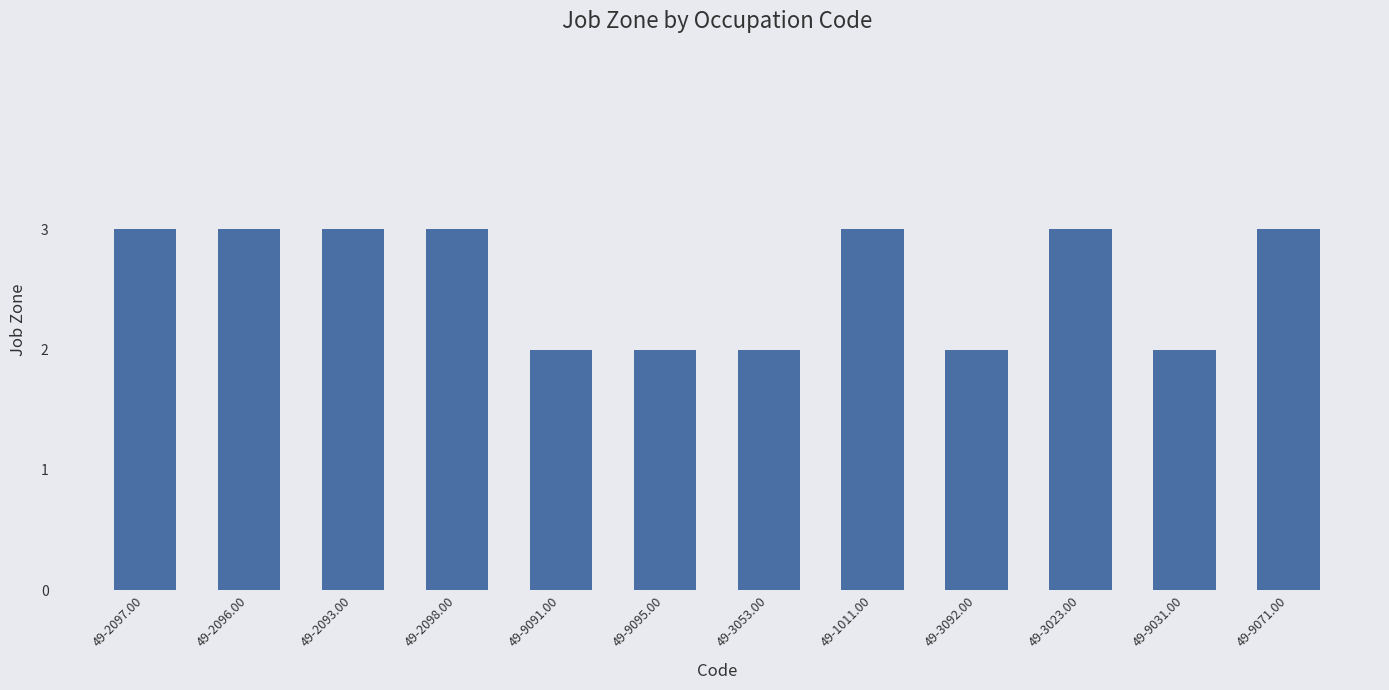

What is the sum of all values?

31